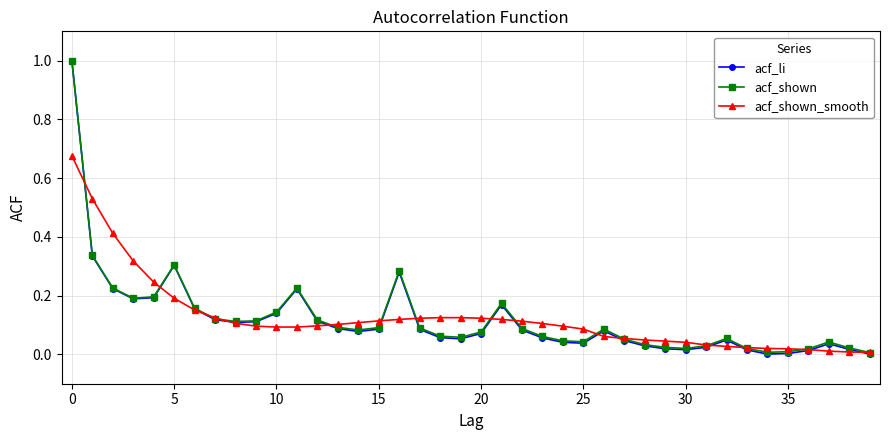

Which series has the widest spread of values?

acf_li